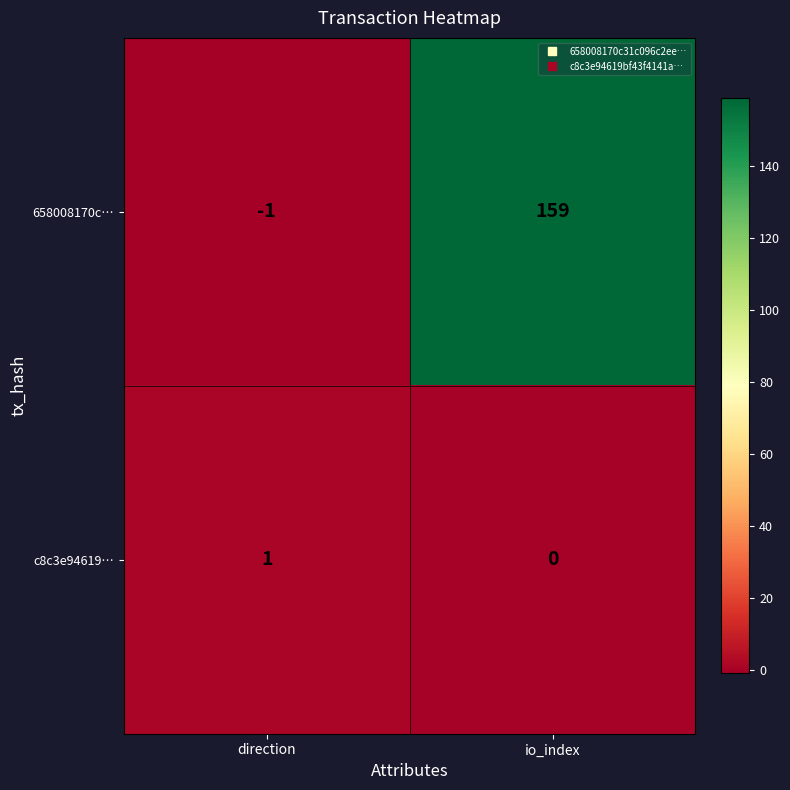

True or false: 658008170c… has a value of -1 at direction.

True